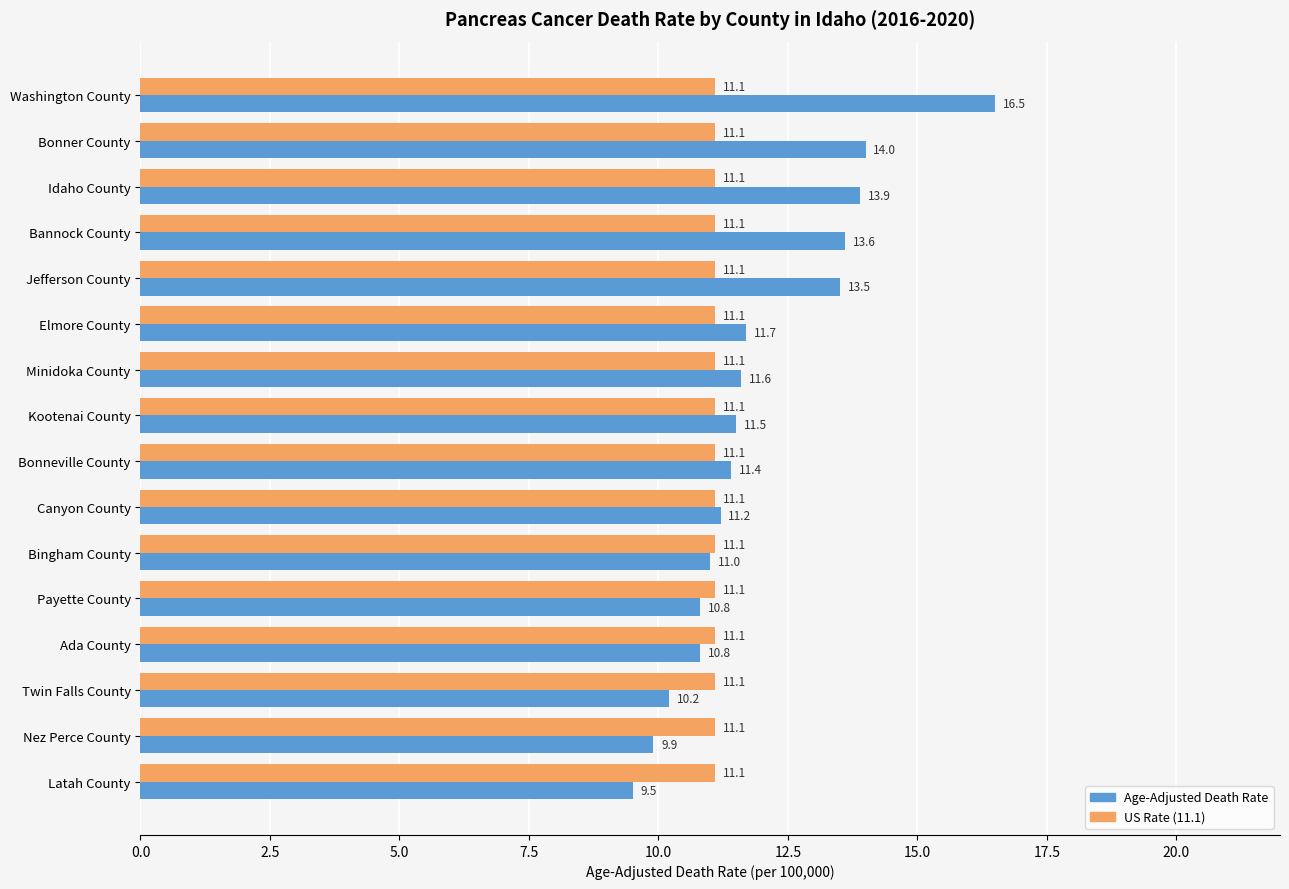

How many categories are shown in the chart?

16